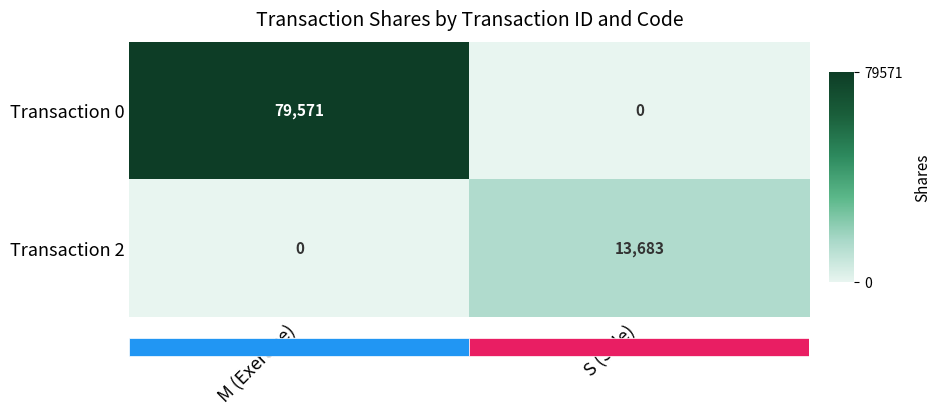

Which series has the largest total across all categories?

Transaction 0